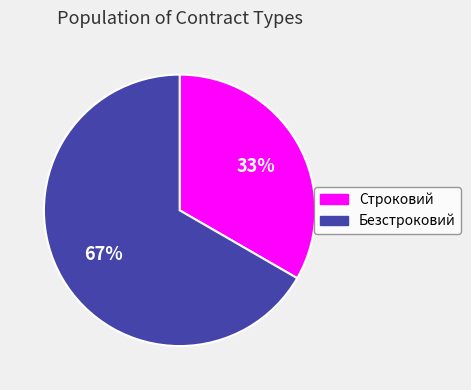

The Строковий slice represents 33% of the pie. True or false?

True